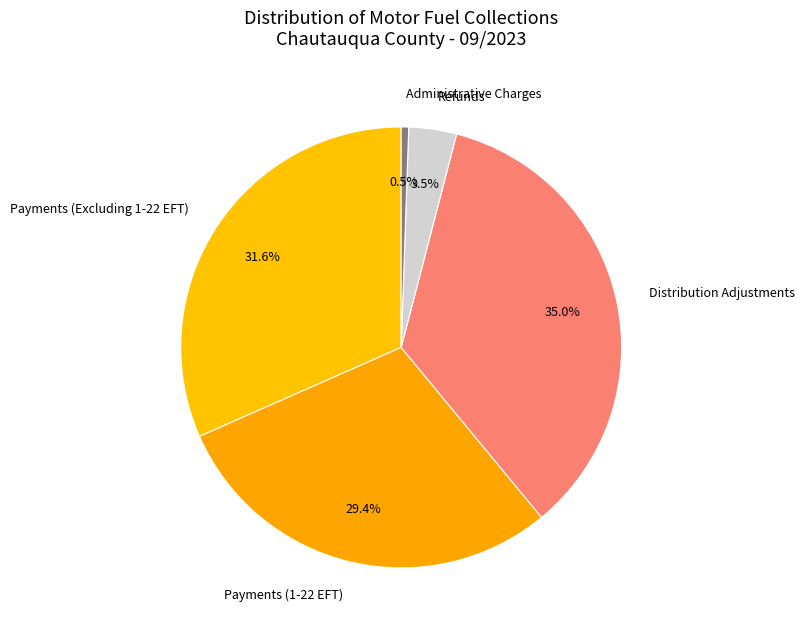

To the nearest percent, what percentage of the pie is Payments (Excluding 1-22 EFT)?

32%